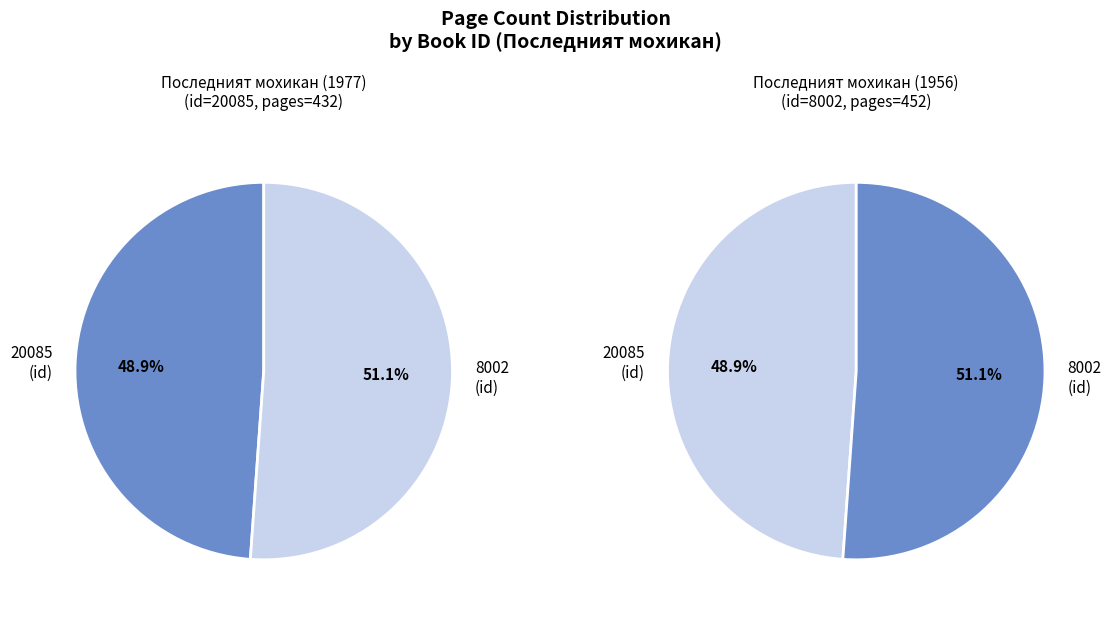

Is it true that 20085 is 49% of the pie?

True